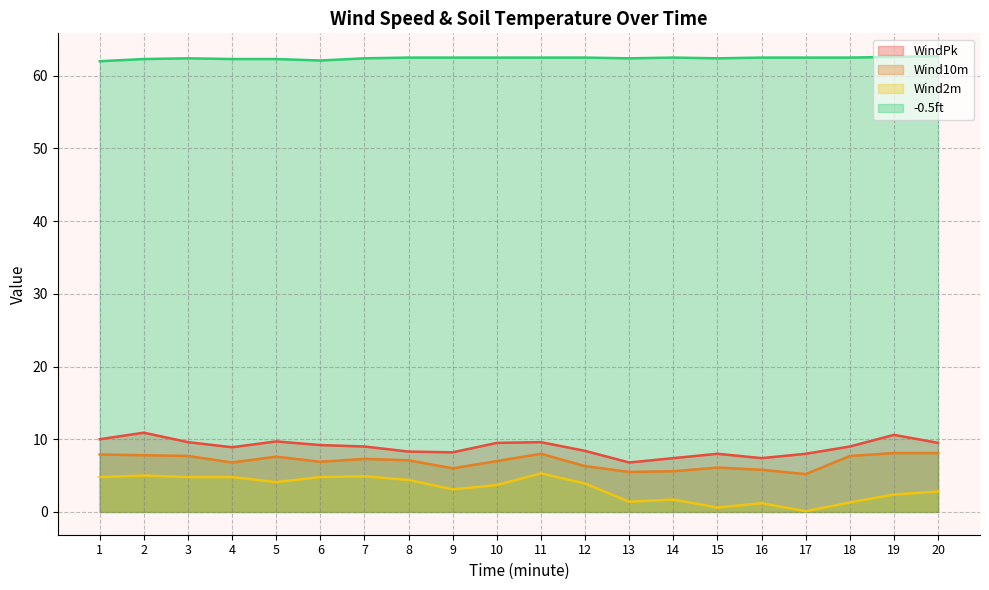

What is the average value of the WindPk series?

8.9